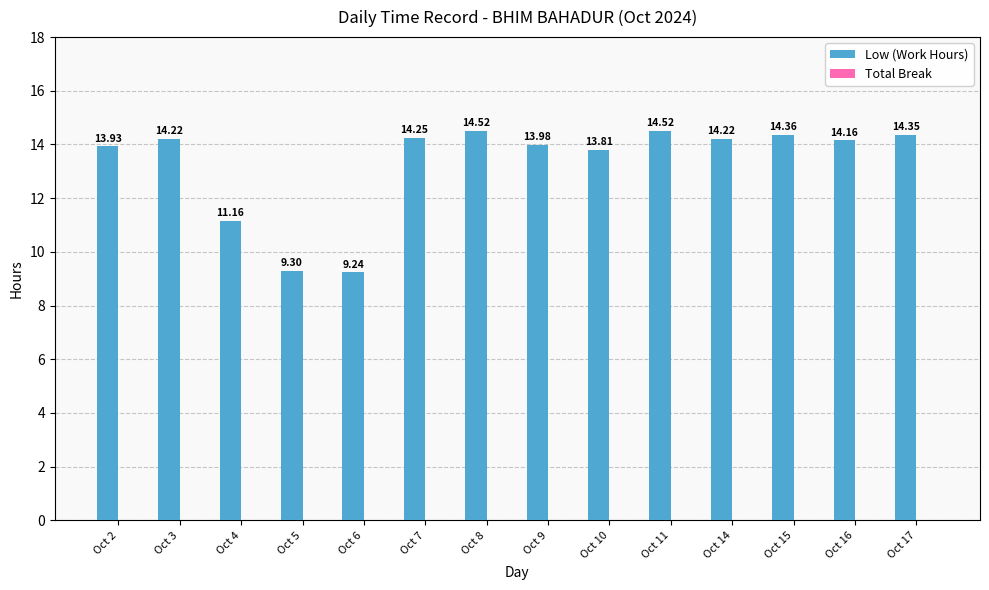

What is the difference between the values at Oct 5 and Oct 16?

4.9